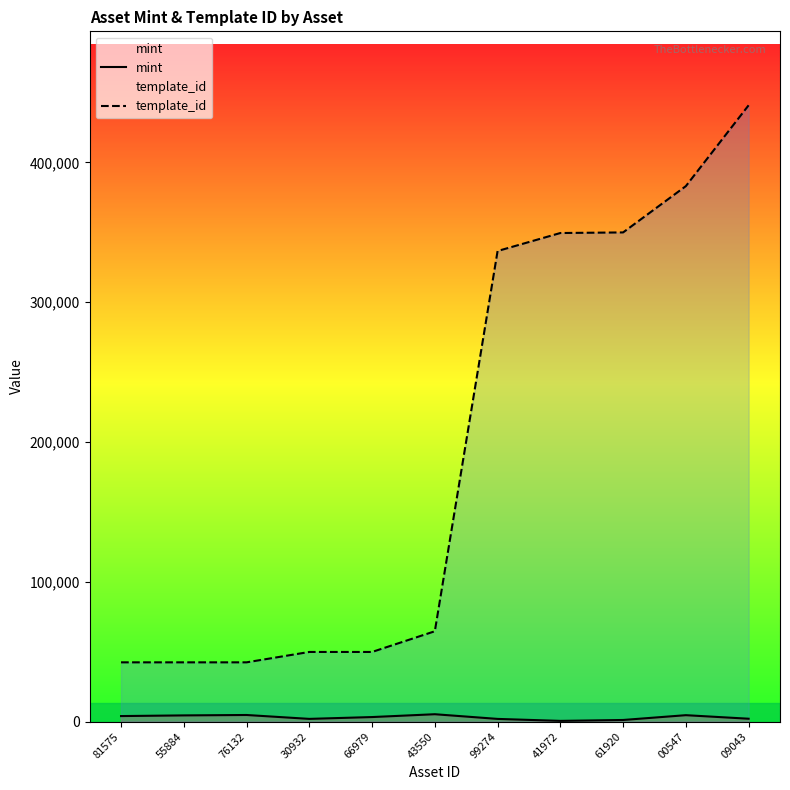

Reading left to right, list all the values displayed in this chart.

mint: 3988	4463	4755	1975	3281	5305	1955	543	1189	4622	2086
template_id: 42420	42420	42421	49849	49849	64660	336643	349523	349951	383071	440886